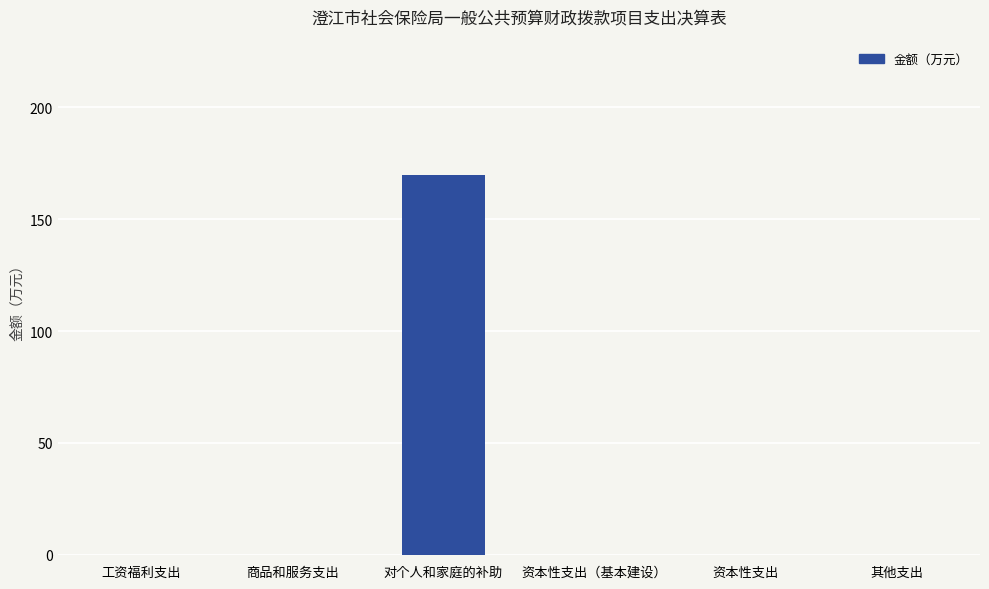

Which category has the highest value across all series?

对个人和家庭的补助